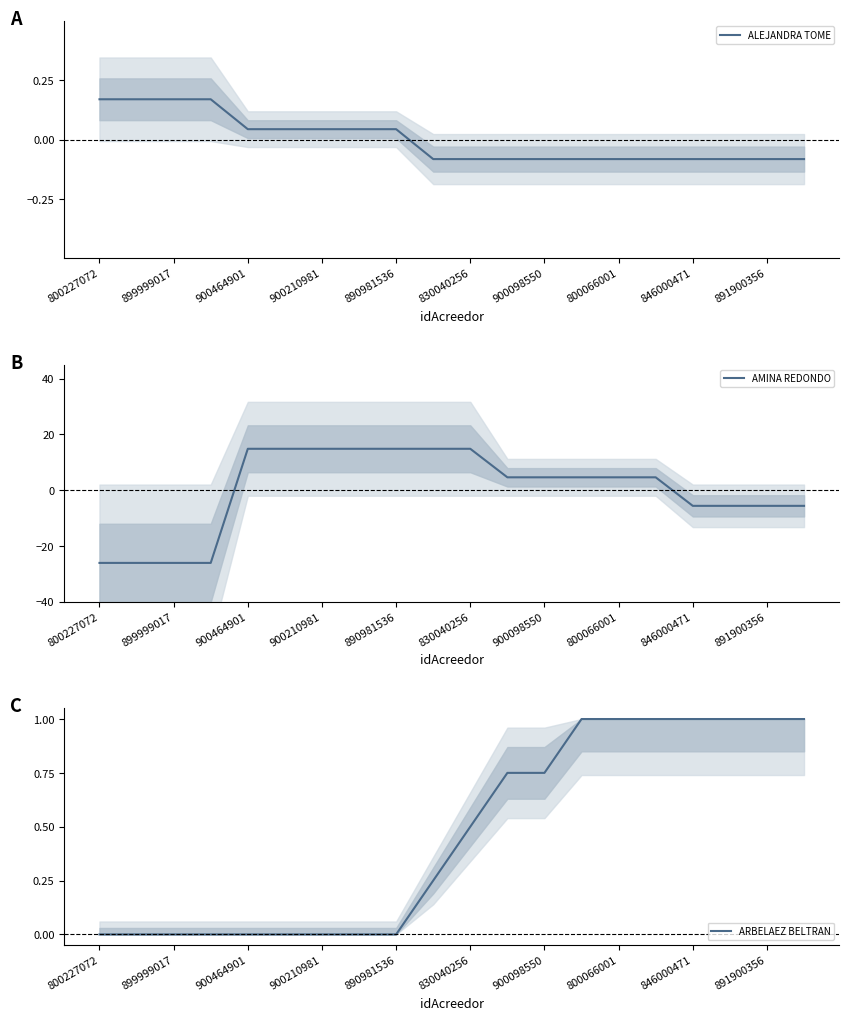

True or false: ALEJANDRA TOME has a value of -0.0 at 891900356.

False